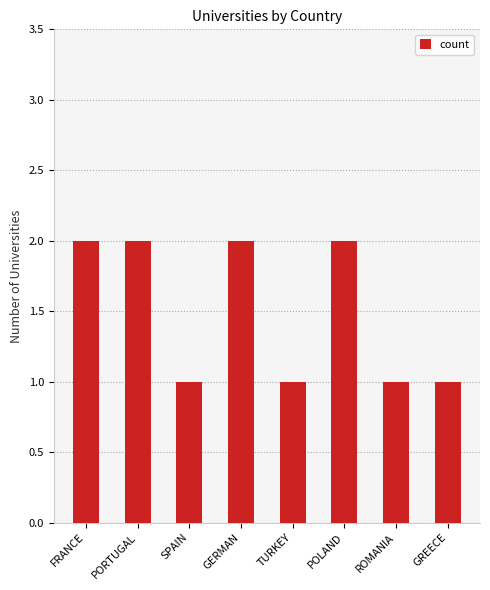

True or false: the data shows 1 at PORTUGAL.

False